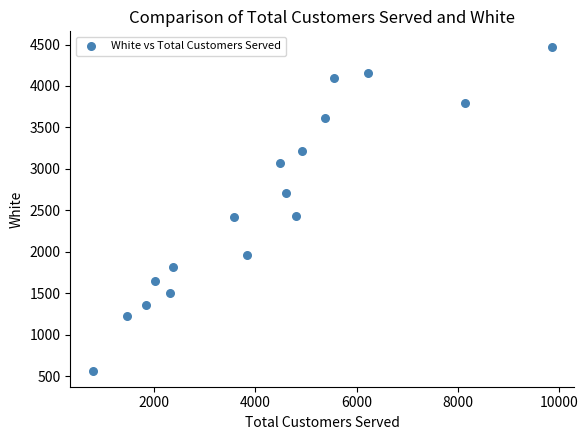

What is the range of Y values (max minus min)?

3894